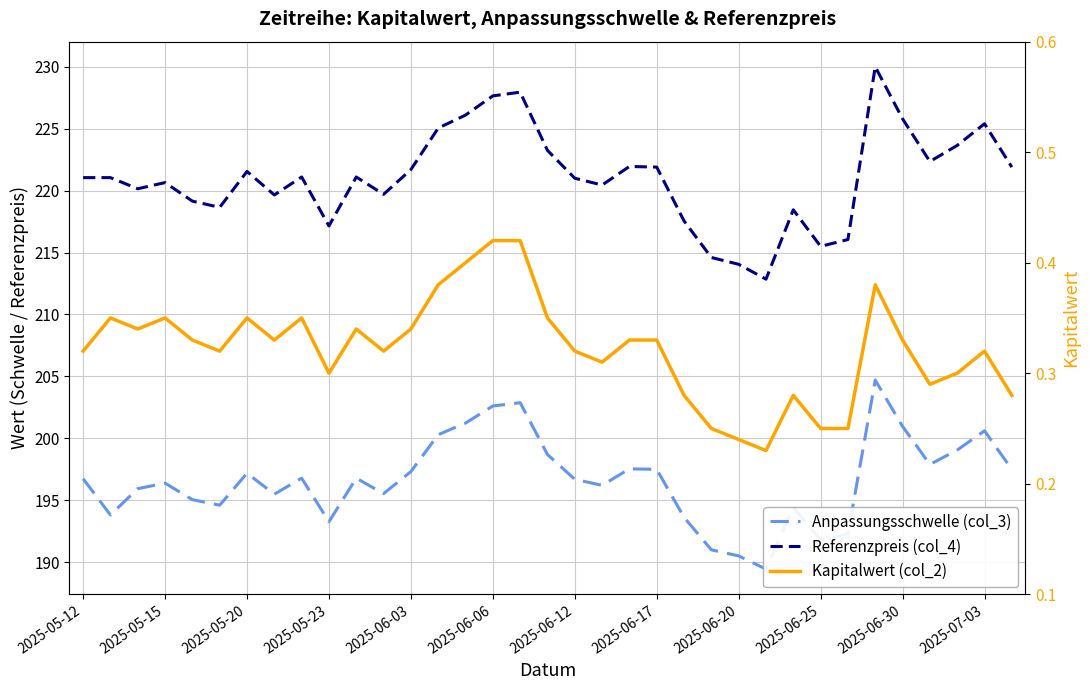

Does the chart have visible grid lines?

Yes